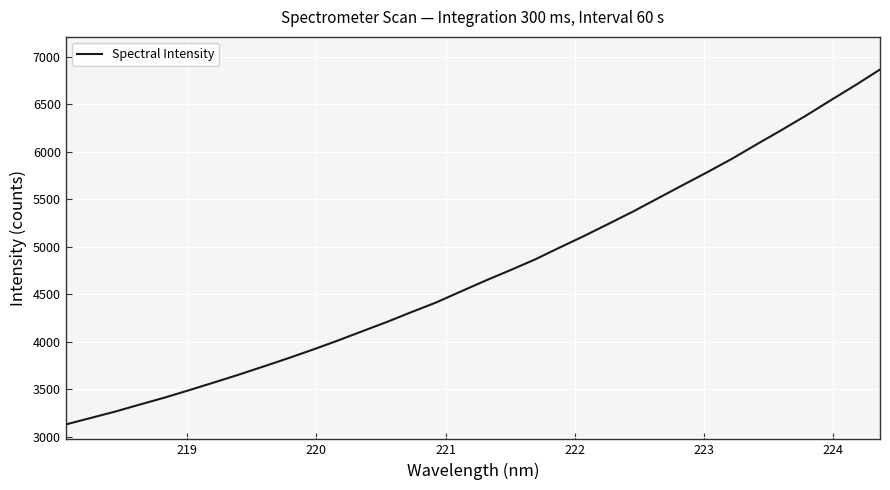

What is the minimum value shown in the chart?

3128.8